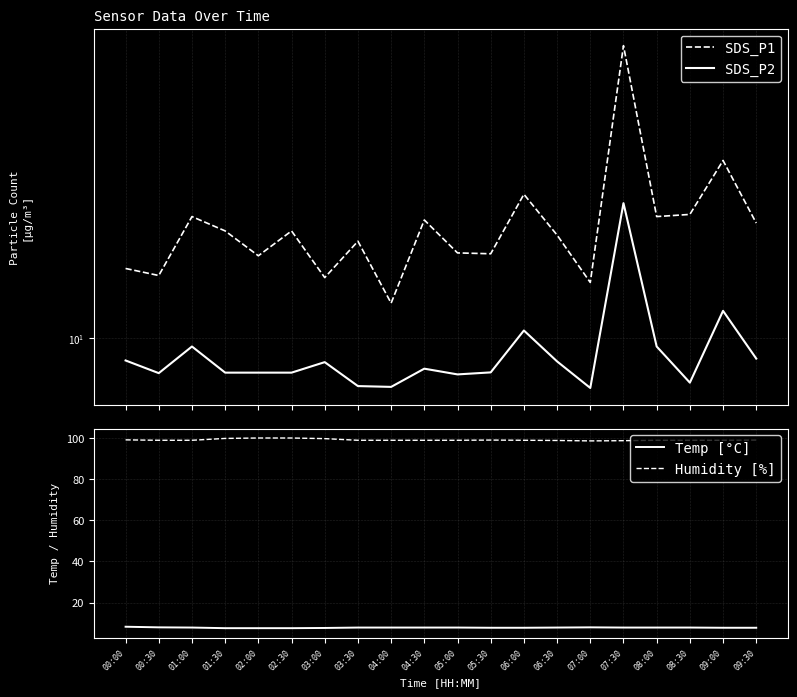

What is the value of the Temp [°C] point at the 3rd from the left?

7.9